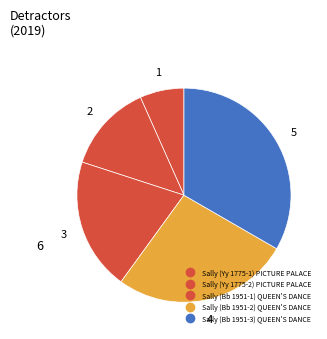

Count the number of slices in the pie.

5